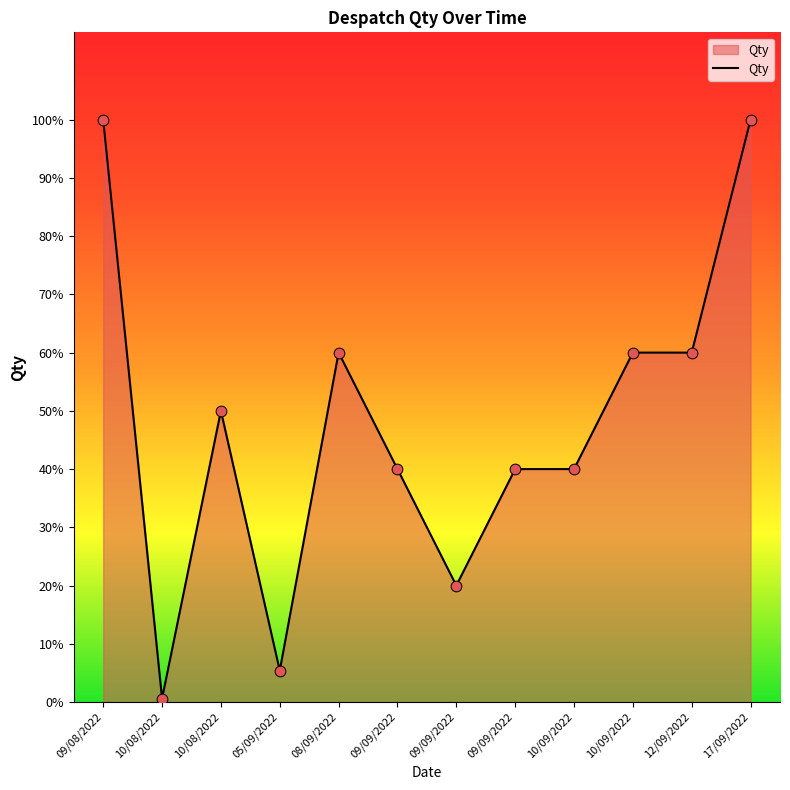

Approximately how many times larger is the value at 09/09/2022 compared to 09/09/2022?

2.0